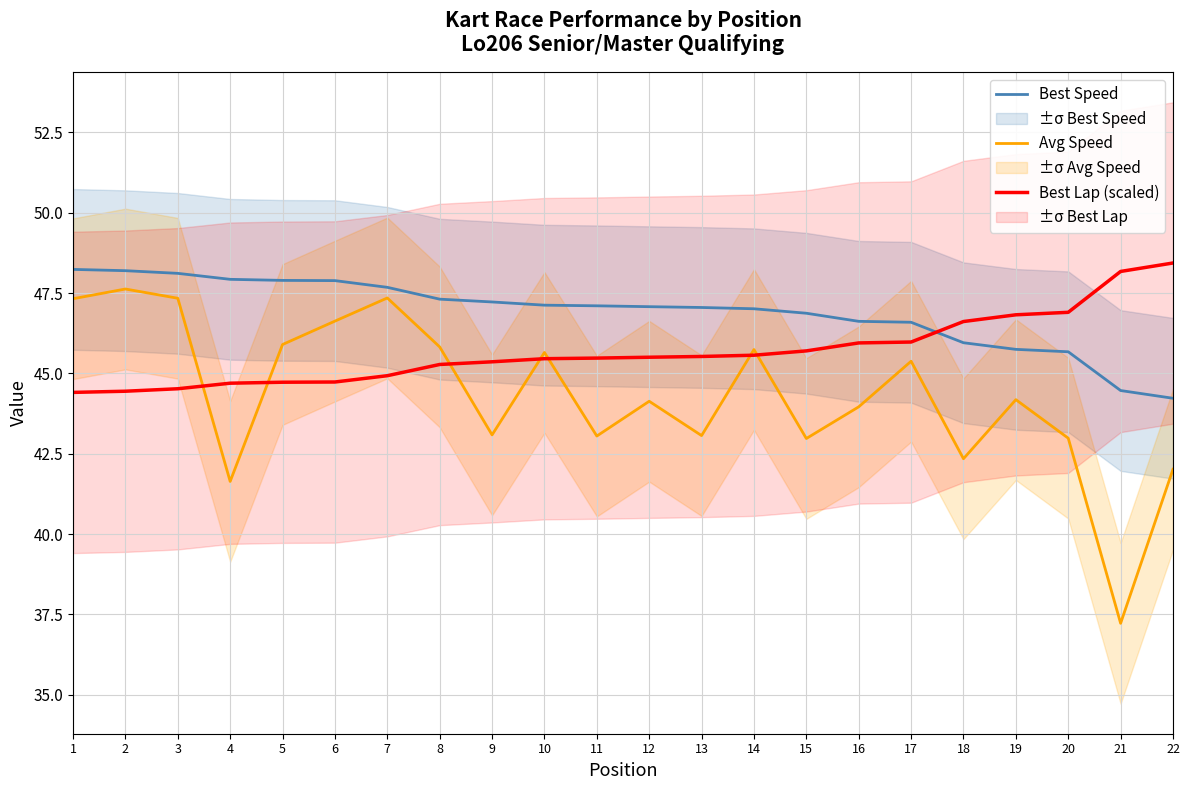

True or false: Best Speed and Avg Speed intersect in this chart.

False